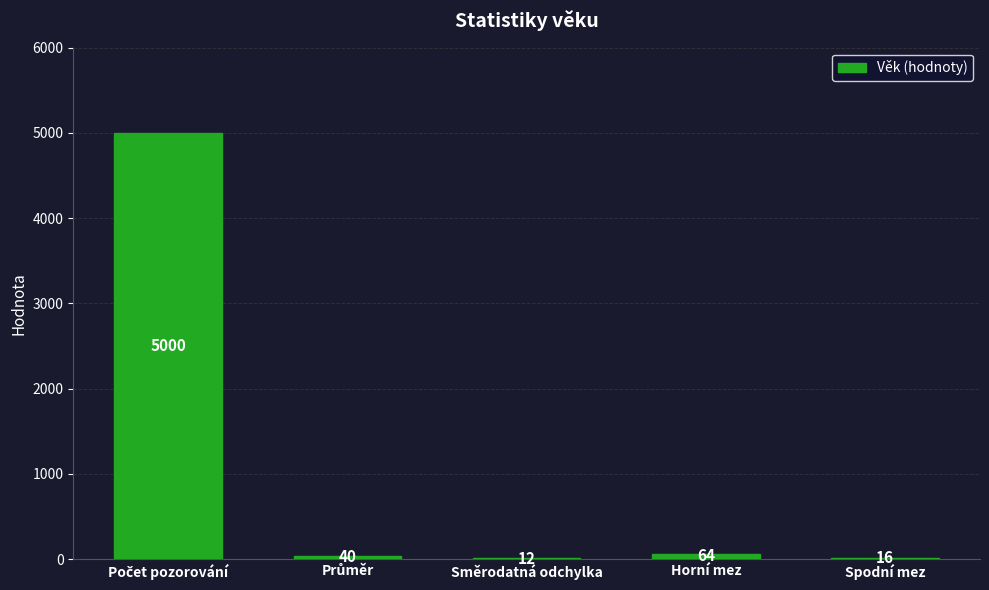

What is the sum of the values at Směrodatná odchylka and Spodní mez?

28